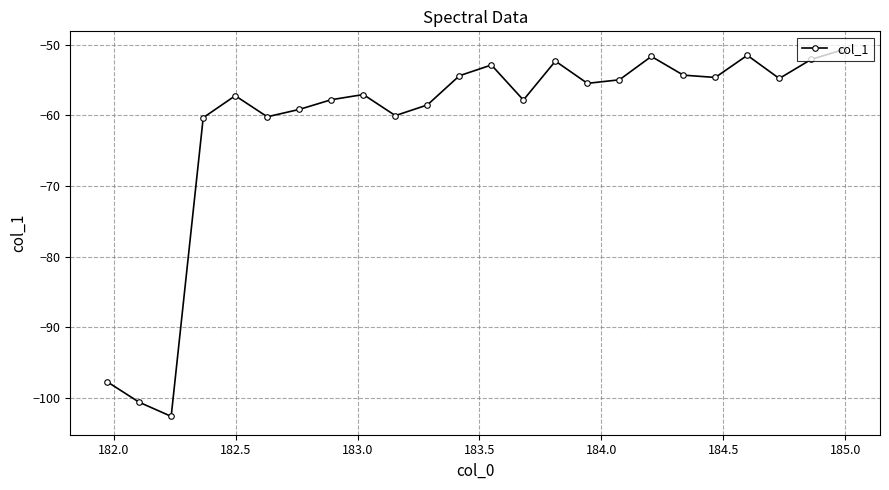

How many interior local peaks (higher than both neighbors) does the data have?

6